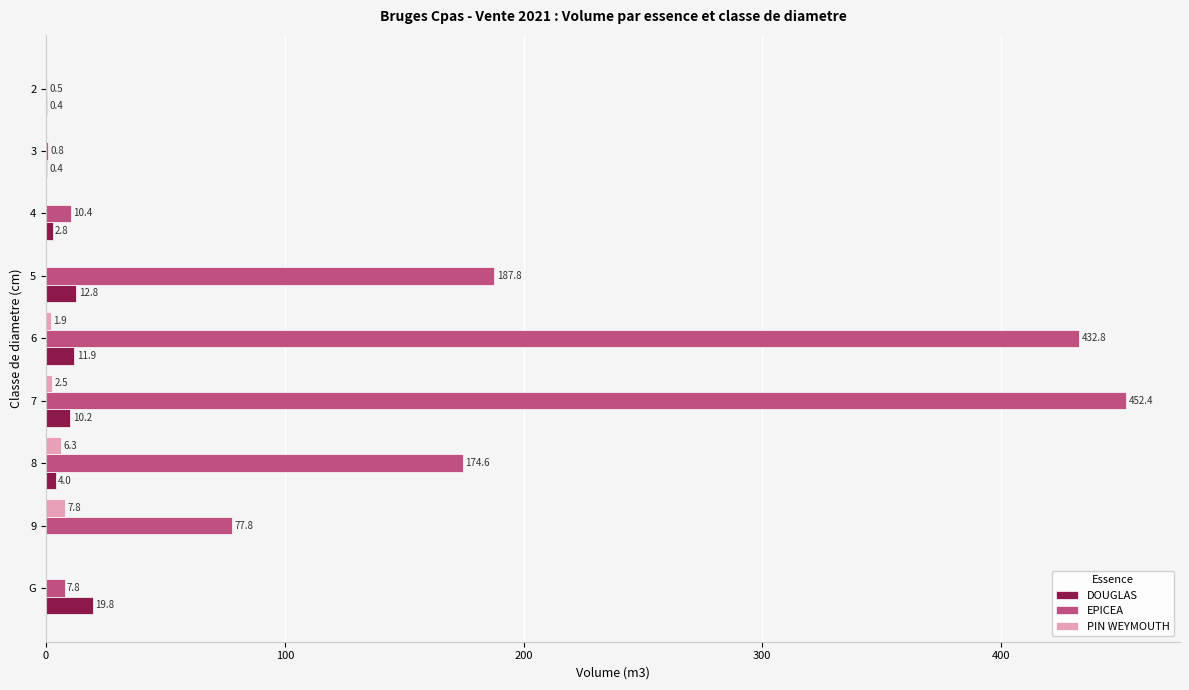

The value of EPICEA at 2 is 0.5. True or false?

True